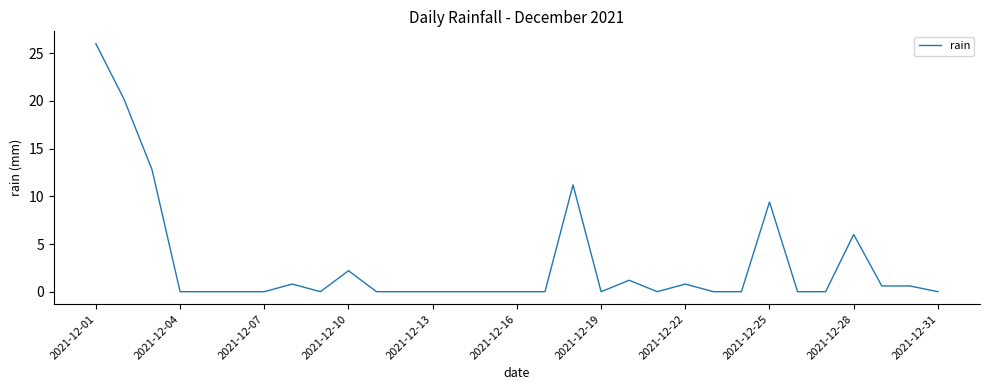

Reading left to right, extract all data points from this chart.

26.0	20.2	12.8	0.0	0.0	0.0	0.0	0.8	0.0	2.2	0.0	0.0	0.0	0.0	0.0	0.0	0.0	11.2	0.0	1.2	0.0	0.8	0.0	0.0	9.4	0.0	0.0	6.0	0.6	0.6	0.0